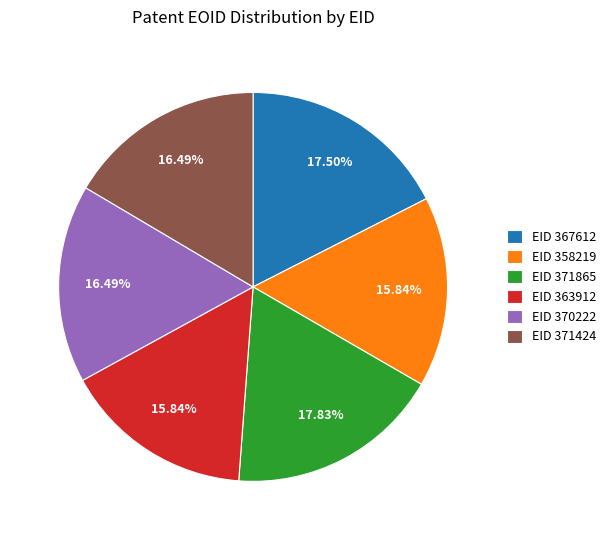

Combined, do EID 363912 and EID 370222 account for over 50%?

No